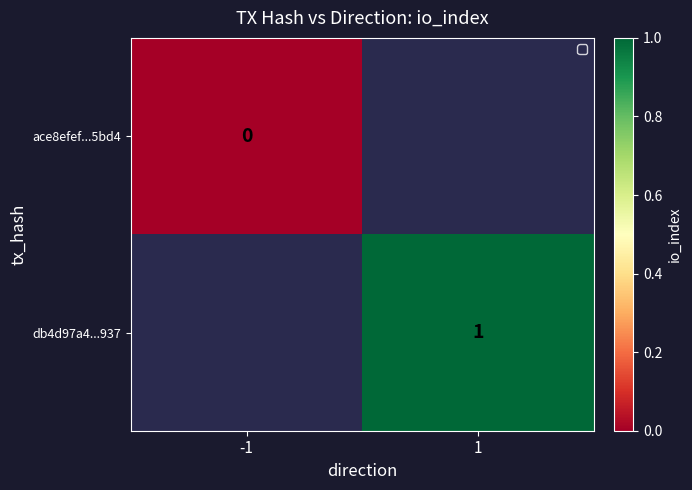

The value of db4d97a4...937 at 1 is 1. True or false?

True